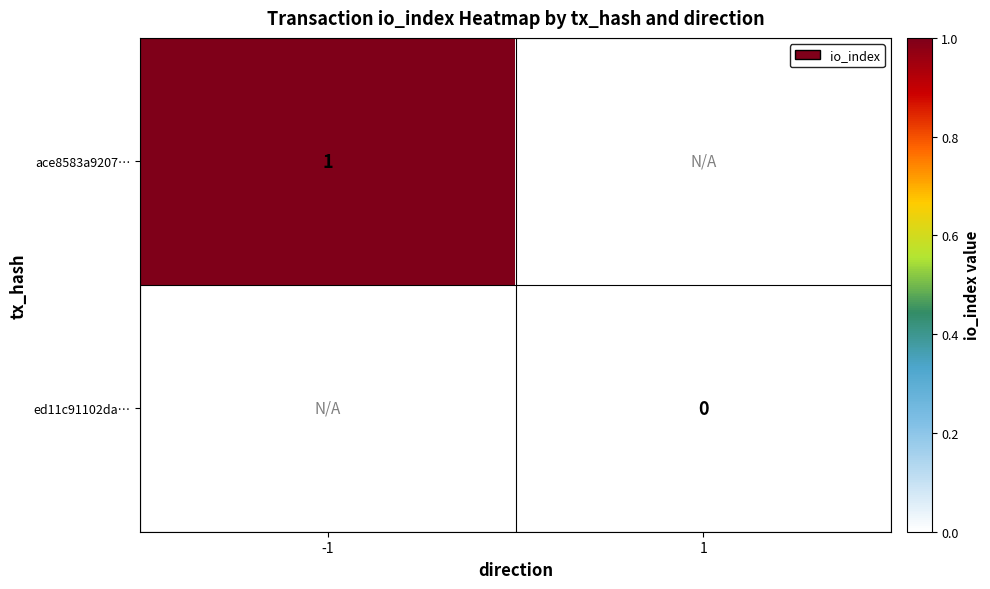

True or false: ace8583a9207… has a value of 1.0 at -1.

True